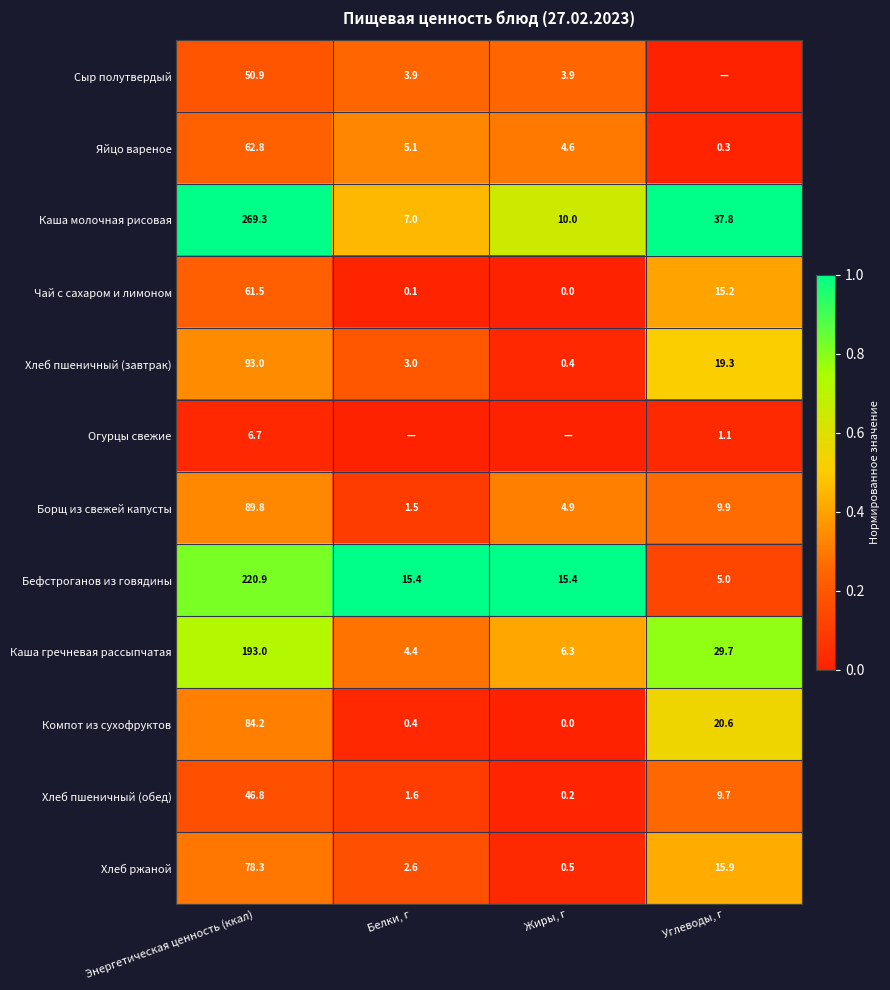

Is the value of Хлеб пшеничный (завтрак) at Жиры, г greater than the value of Яйцо вареное at Белки, г?

No